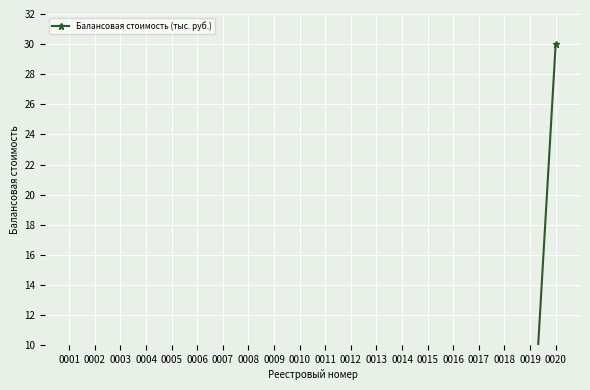

What is the greatest value displayed?

30.0